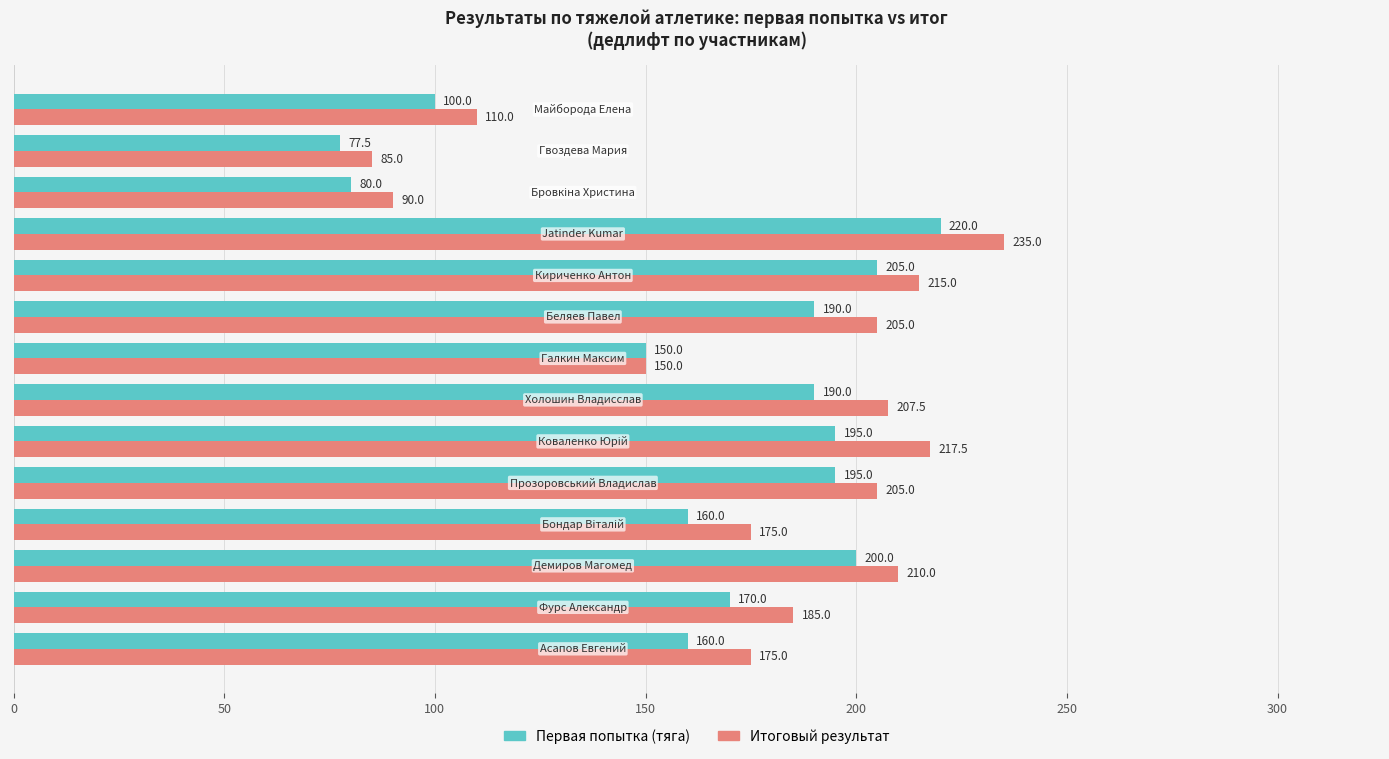

List the series in order of their overall mean, highest first.

Итоговый результат, Первая попытка (тяга)